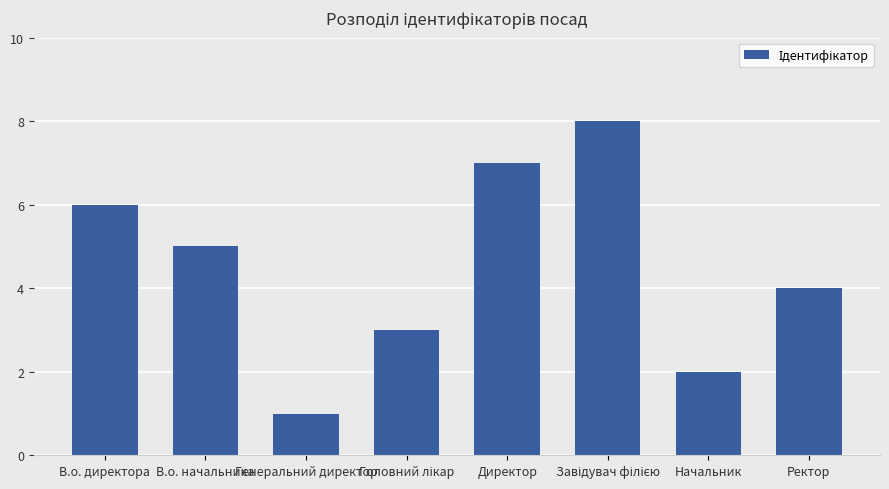

How many distinct data groups are displayed?

1